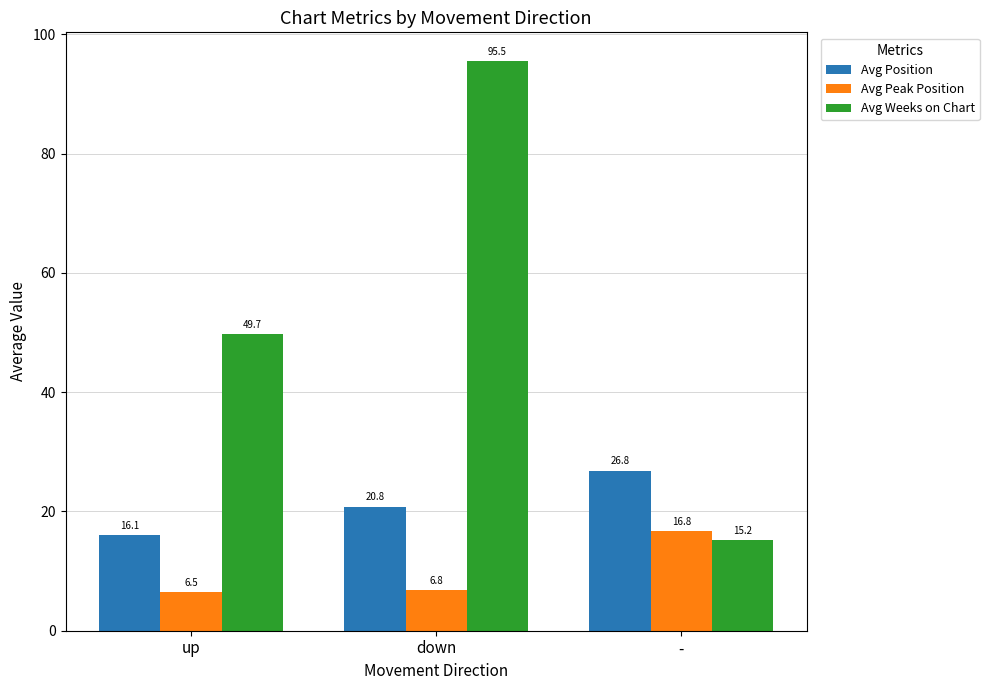

What is the approximate value of Avg Position at down?

20.8